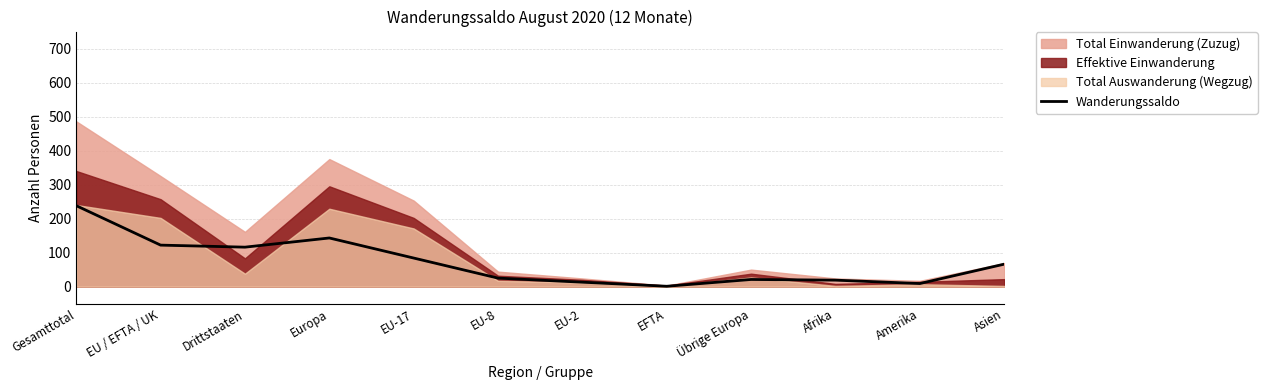

True or false: Wanderungssaldo has a value of 137 at Gesamttotal.

False